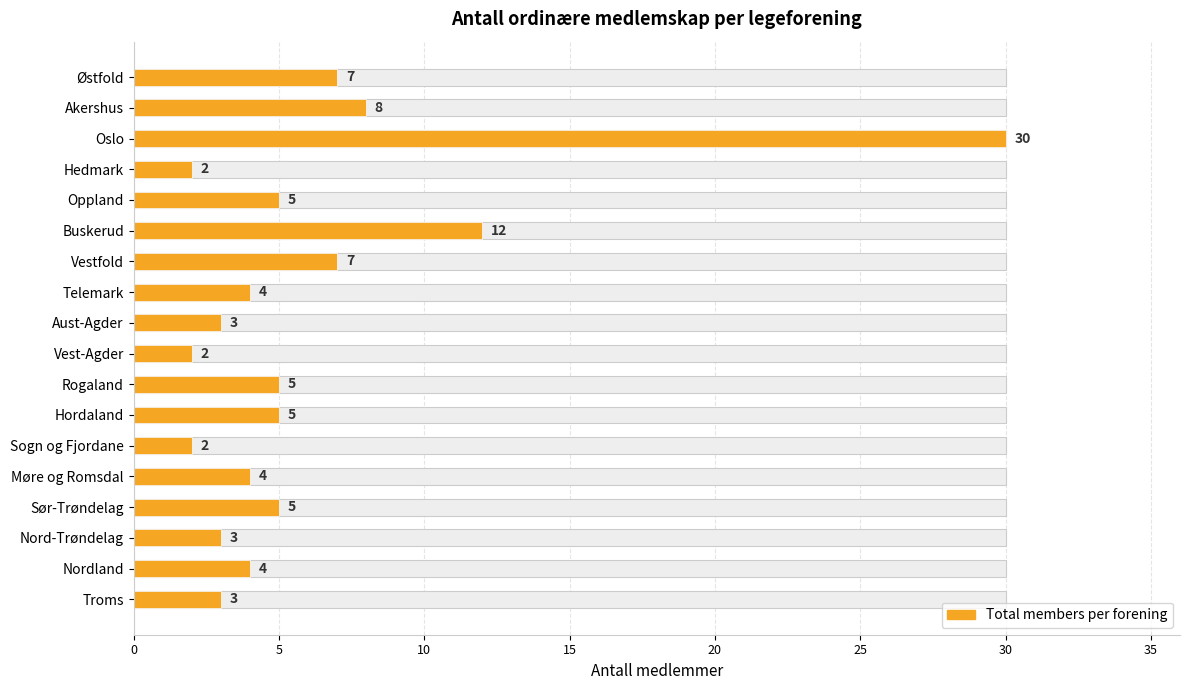

Are the bars horizontal?

Yes